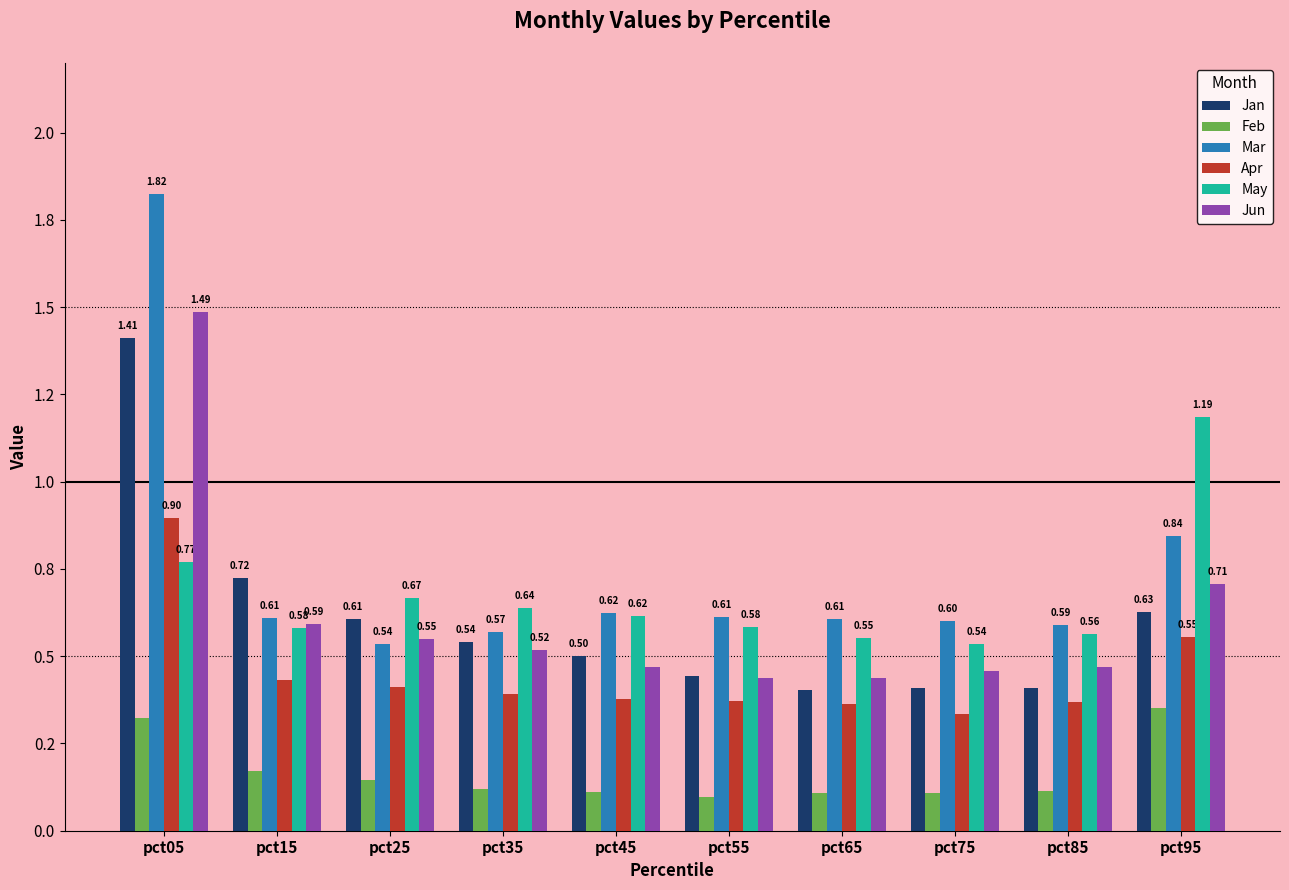

Does the chart contain stacked bars?

No